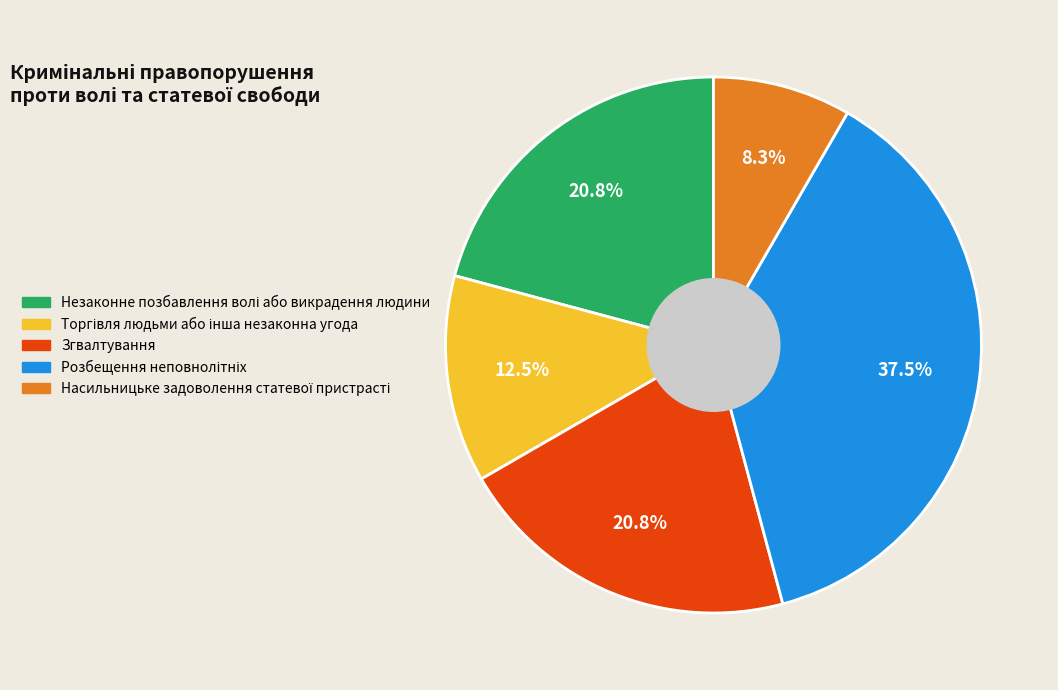

Is there any slice that represents more than half of the pie?

No